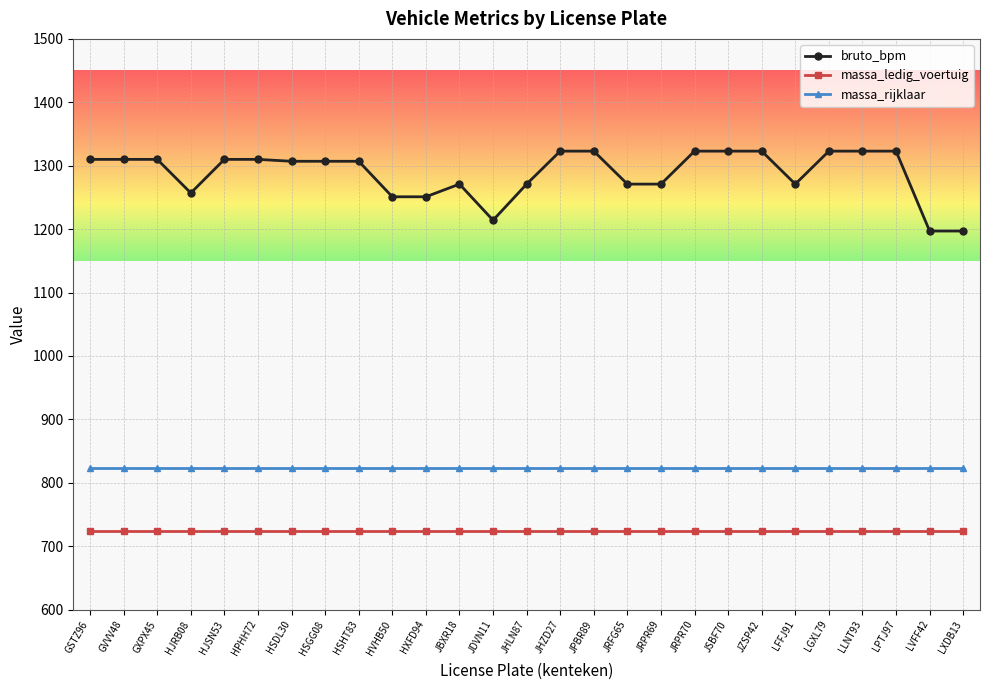

True or false: massa_rijklaar and bruto_bpm cross at least once.

False